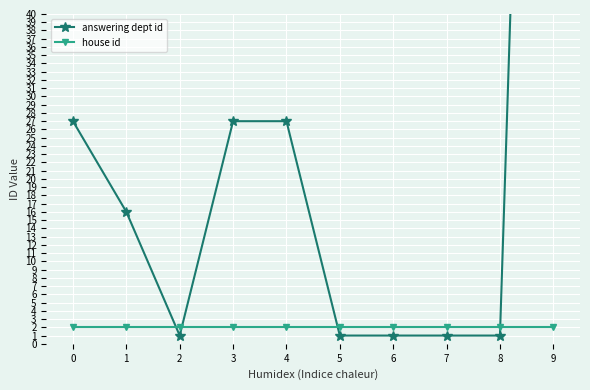

At which category does the chart reach its minimum across all series?

2